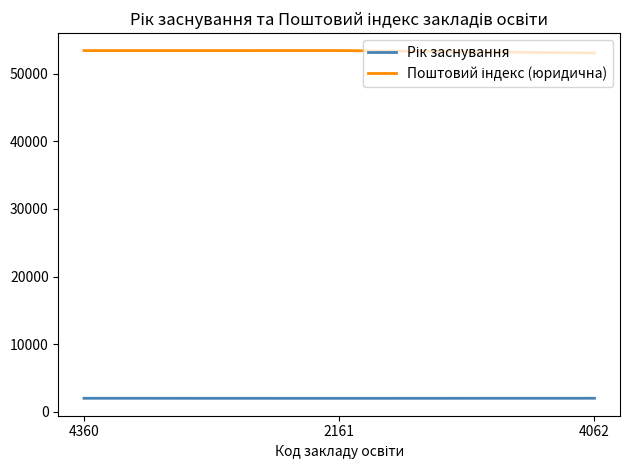

What is the spread (max minus min) of values at 4062?

51049